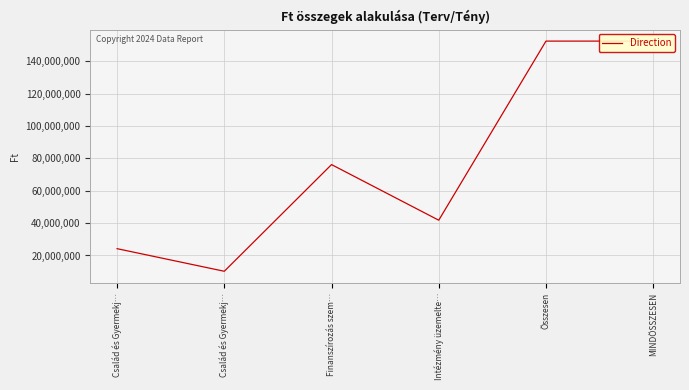

At which label does the data first exceed 76158600?

Összesen